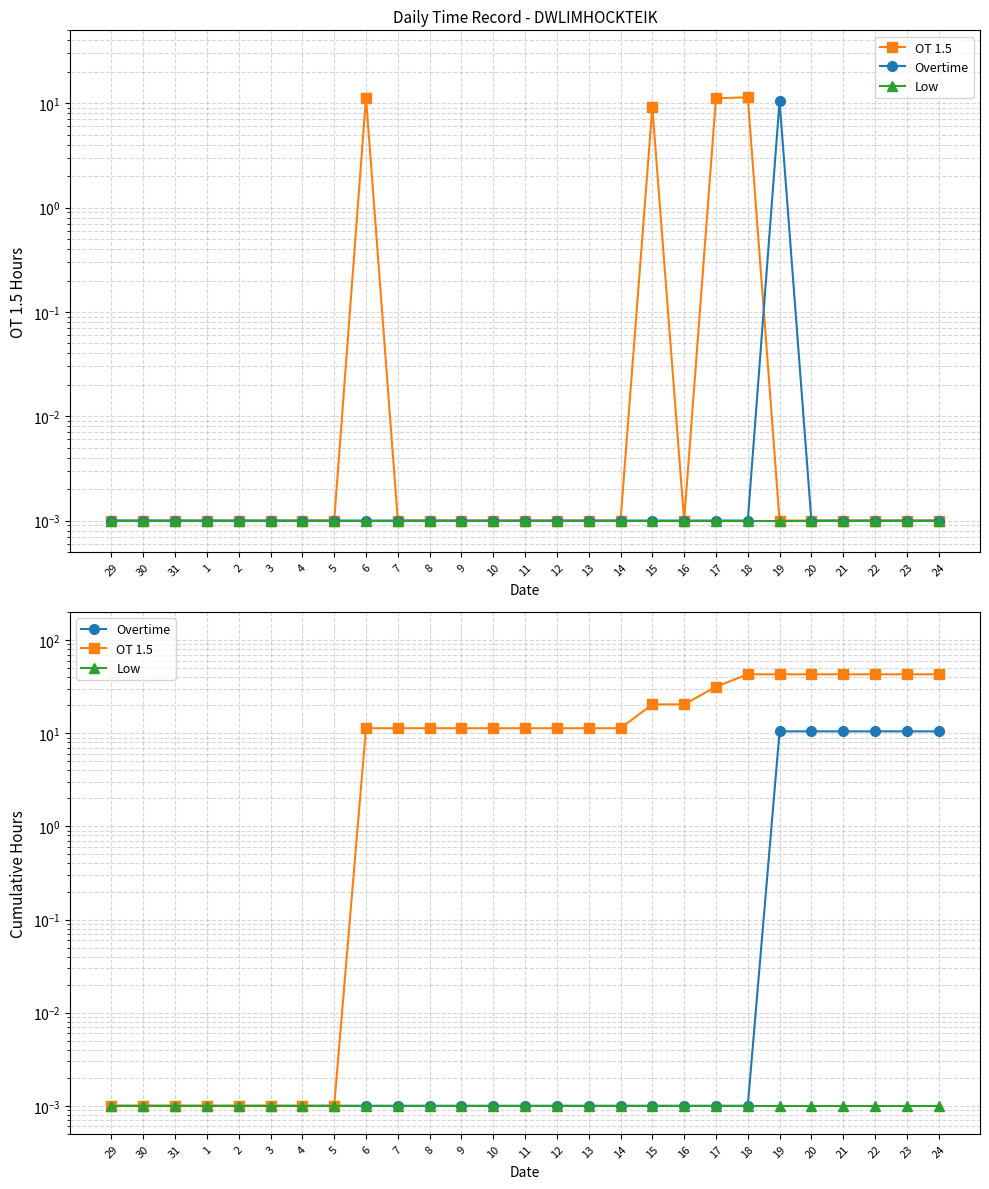

Reading right to left, what are all the values shown in this chart?

OT 1.5: 24=43.0	23=43.0	22=43.0	21=43.0	20=43.0	19=43.0	18=43.0	17=31.6	16=20.5	15=20.5	14=11.3	13=11.3	12=11.3	11=11.3	10=11.3	9=11.3	8=11.3	7=11.3	6=11.3	5=0.0	4=0.0	3=0.0	2=0.0	1=0.0	31=0.0	30=0.0	29=0.0
Overtime: 24=10.5	23=10.5	22=10.5	21=10.5	20=10.5	19=10.5	18=0.0	17=0.0	16=0.0	15=0.0	14=0.0	13=0.0	12=0.0	11=0.0	10=0.0	9=0.0	8=0.0	7=0.0	6=0.0	5=0.0	4=0.0	3=0.0	2=0.0	1=0.0	31=0.0	30=0.0	29=0.0
Low: 24=0.0	23=0.0	22=0.0	21=0.0	20=0.0	19=0.0	18=0.0	17=0.0	16=0.0	15=0.0	14=0.0	13=0.0	12=0.0	11=0.0	10=0.0	9=0.0	8=0.0	7=0.0	6=0.0	5=0.0	4=0.0	3=0.0	2=0.0	1=0.0	31=0.0	30=0.0	29=0.0